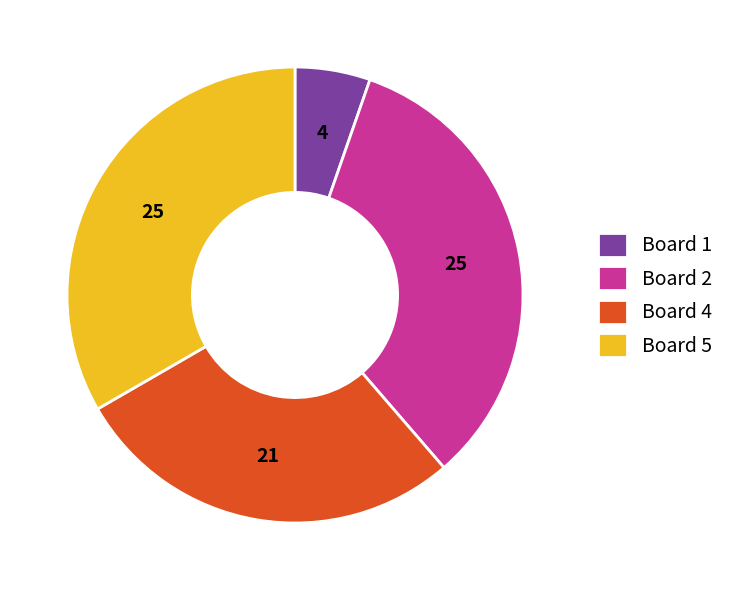

Do Board 2 and Board 5 together represent more than half of the pie?

Yes